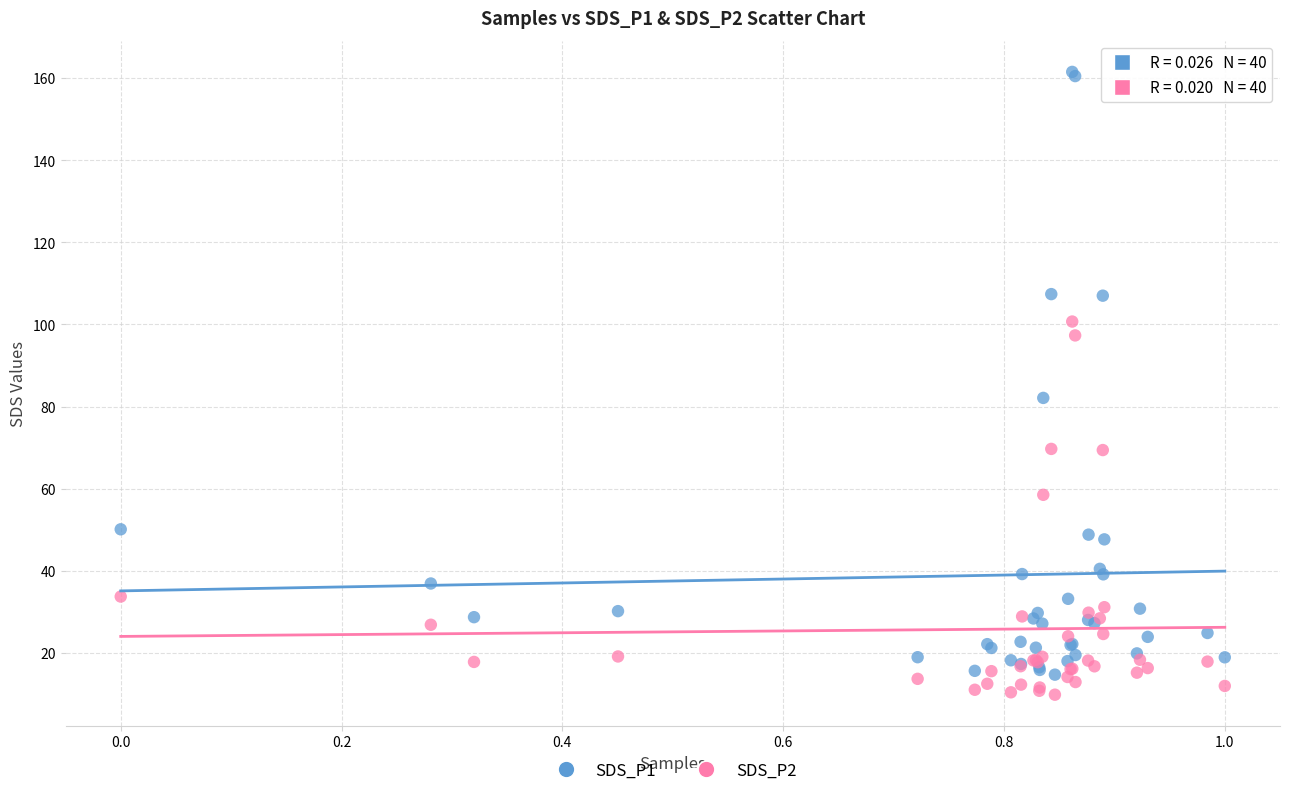

Across all series, what Y value is closest to 85?

82.1